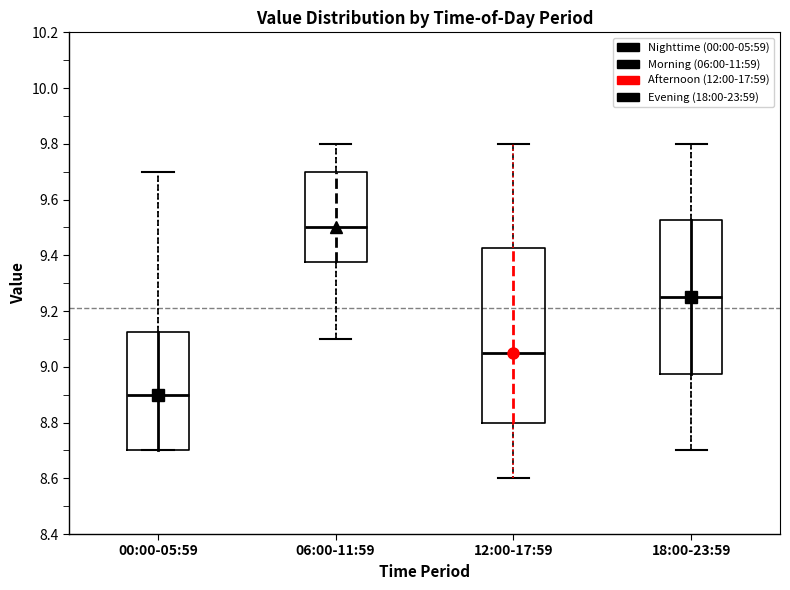

Where does the median line of the box for 00:00-05:59 sit on the y-axis? The values are not printed on the chart, so give them approximately, as read against the axis.

8.90